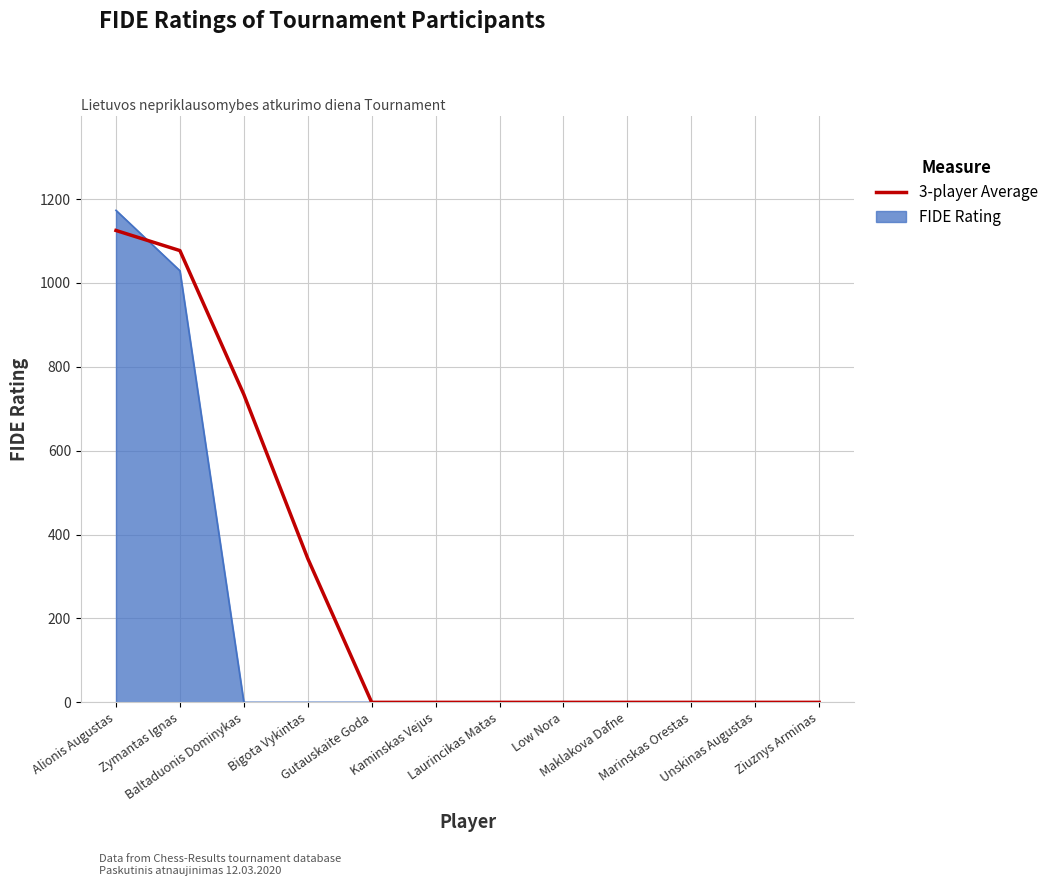

What is the greatest value displayed?

1173